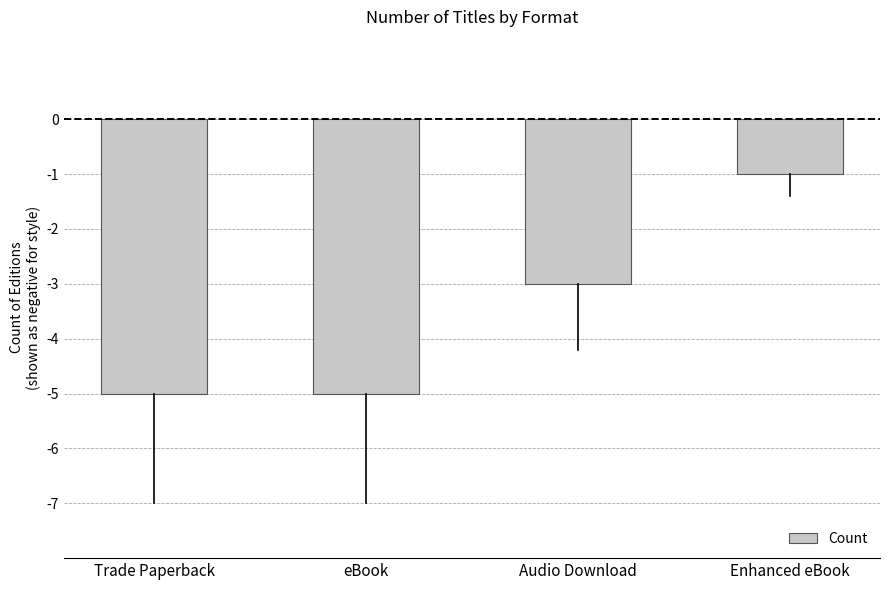

What is the maximum value shown in the chart?

-1